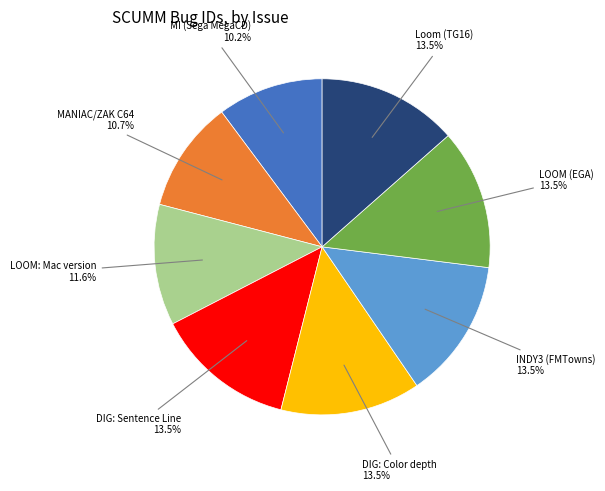

Is there any slice that represents more than half of the pie?

No